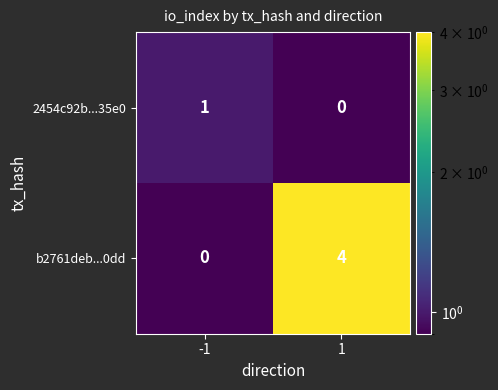

How many distinct data groups are displayed?

2